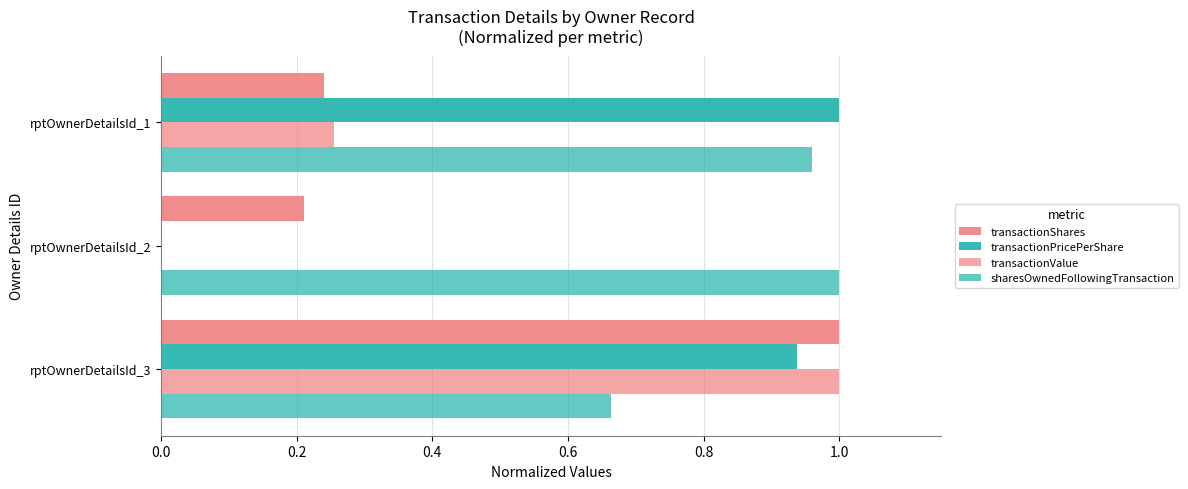

How many values in the transactionPricePerShare series exceed 0?

2